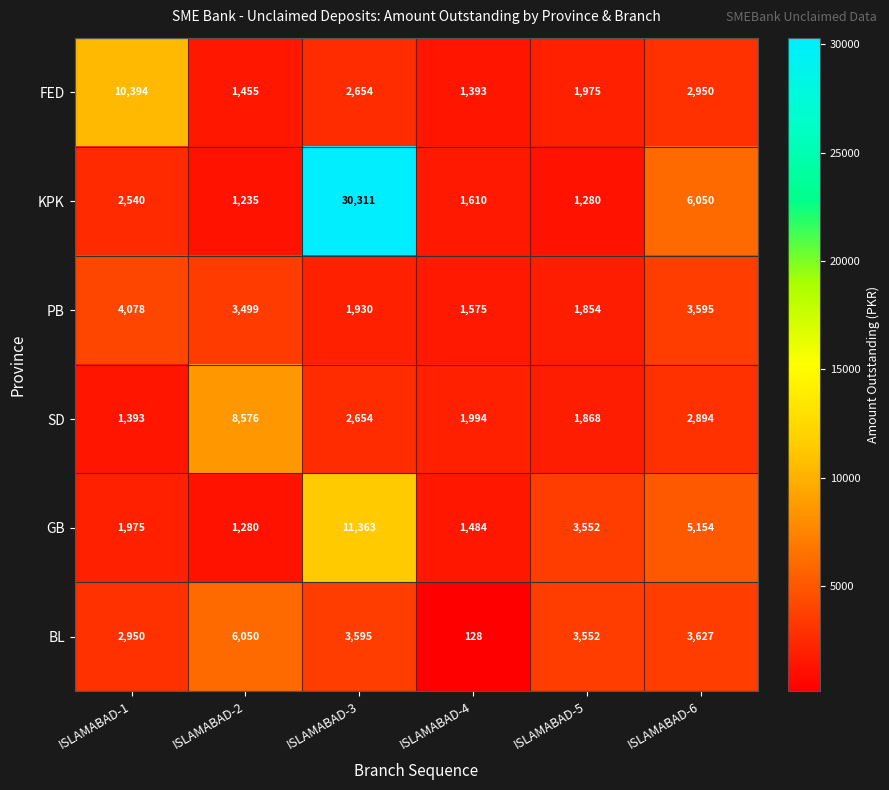

Which series has the largest range (max minus min)?

KPK